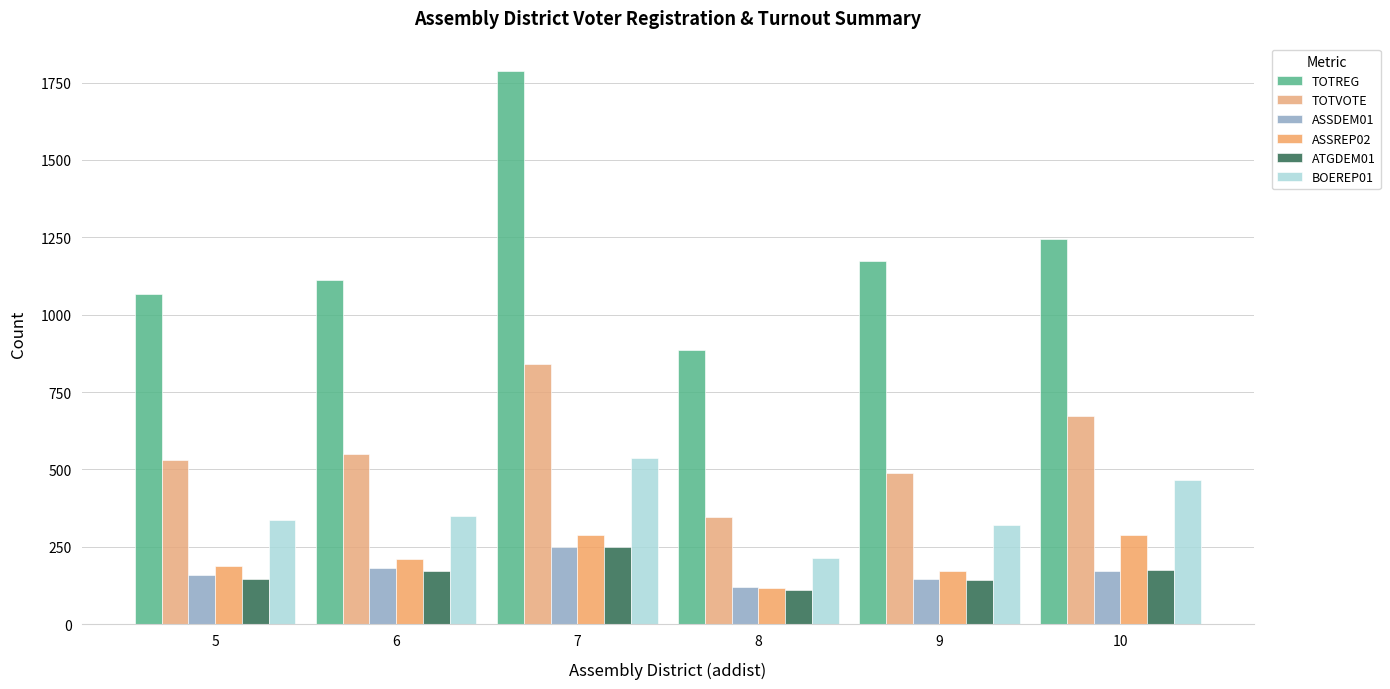

How many distinct data groups are displayed?

6